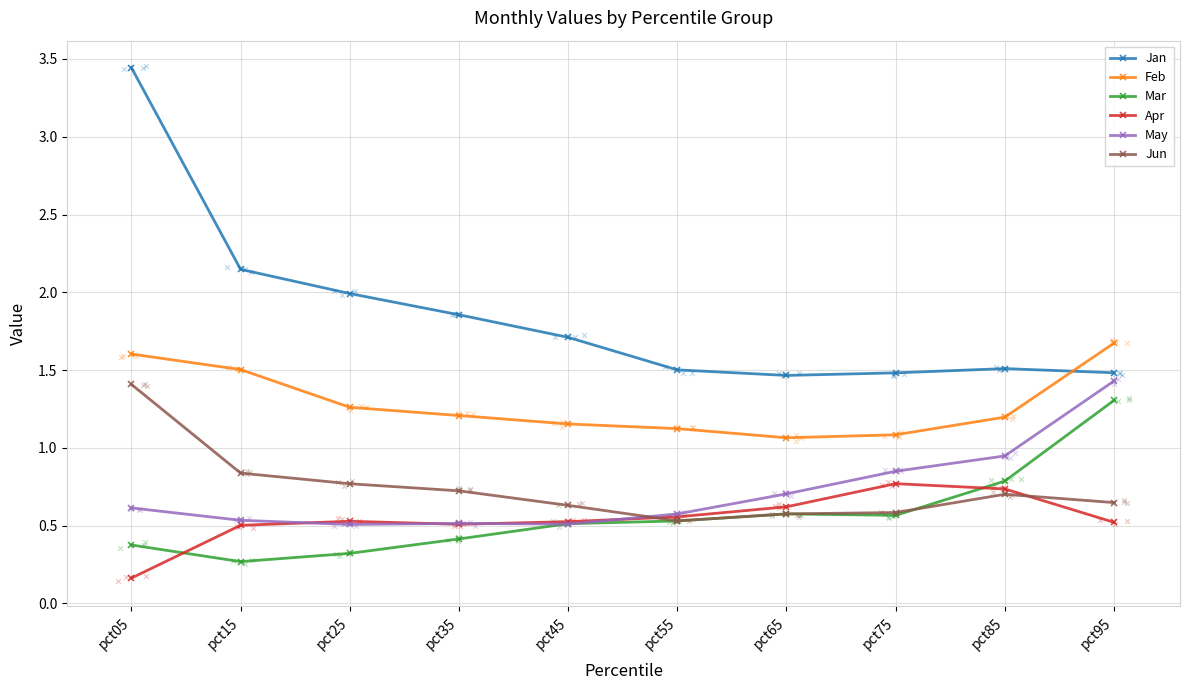

What is the total value across all series at pct65?

5.0